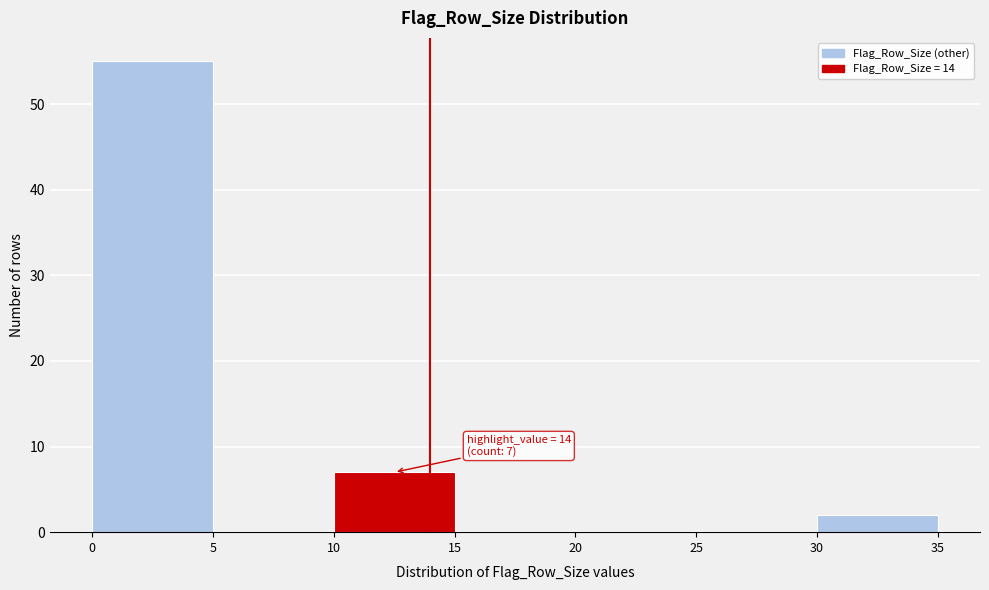

Over which range of the x-axis is the bar tallest?

0 to 5